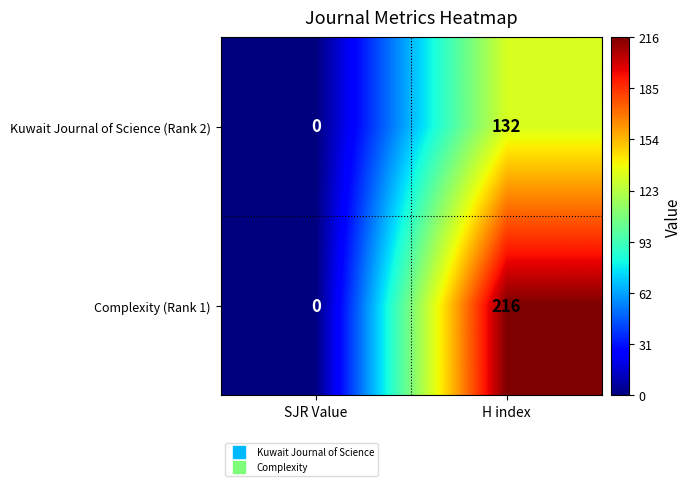

The Kuwait Journal of Science (Rank 2) series shows 209 at H index. True or false?

False